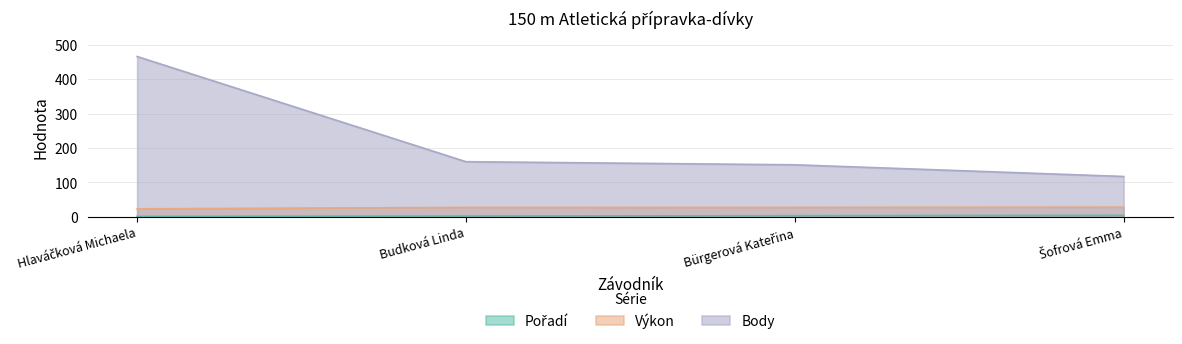

What is the minimum value for Výkon?

22.9